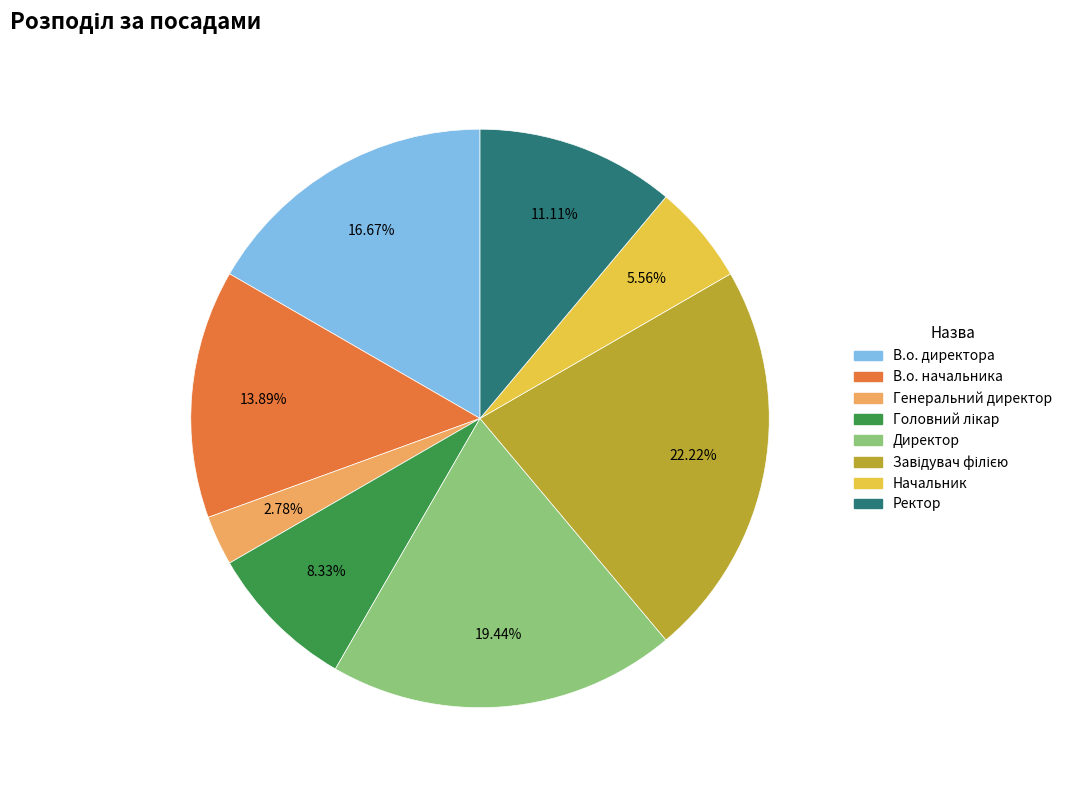

Do В.о. начальника and Директор together represent more than half of the pie?

No